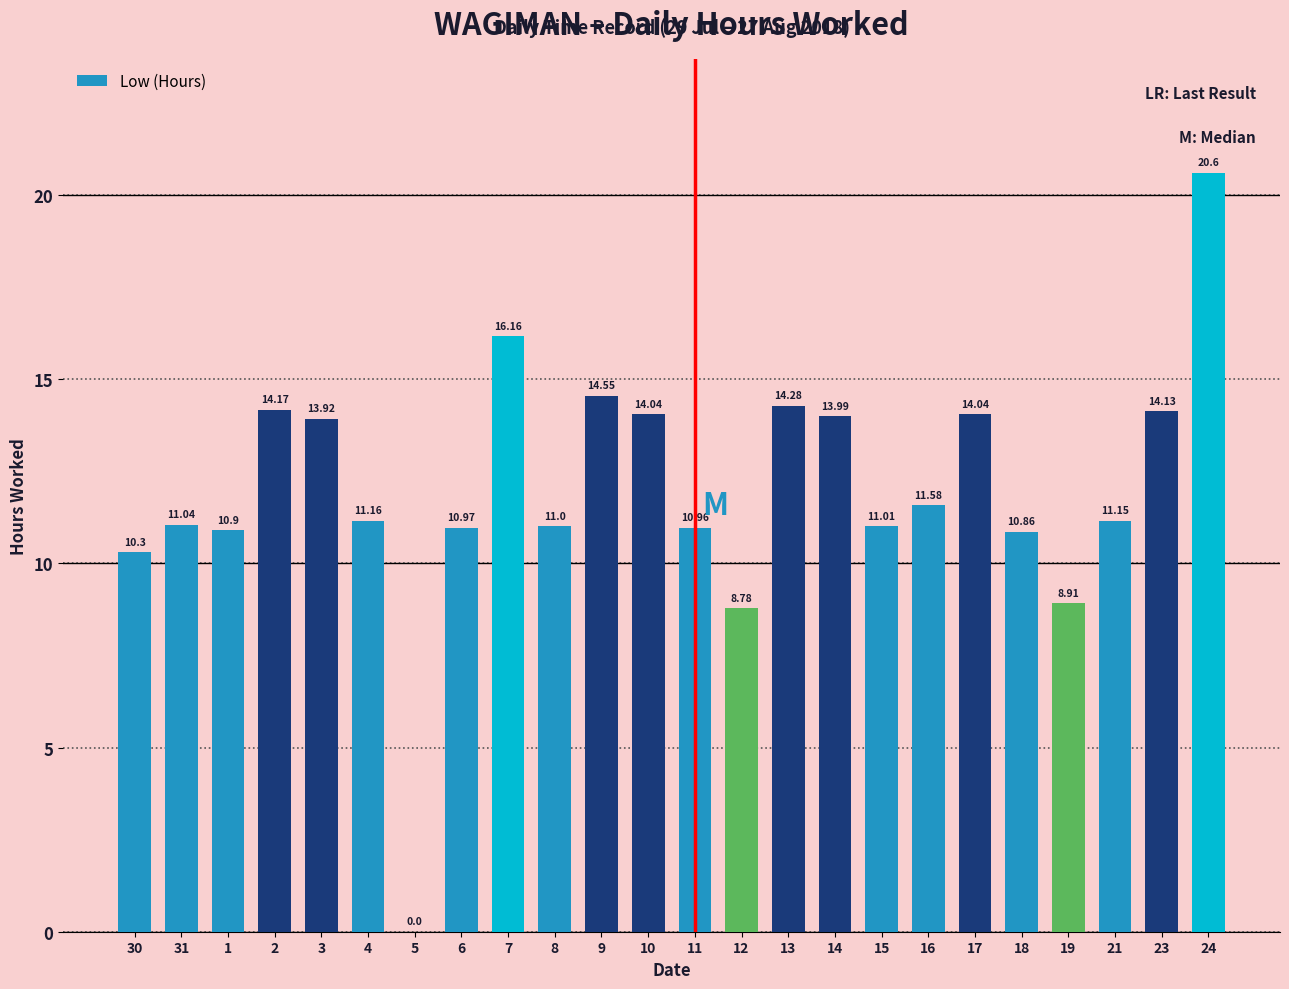

Approximately how many times larger is the value at 3 compared to 18?

1.3